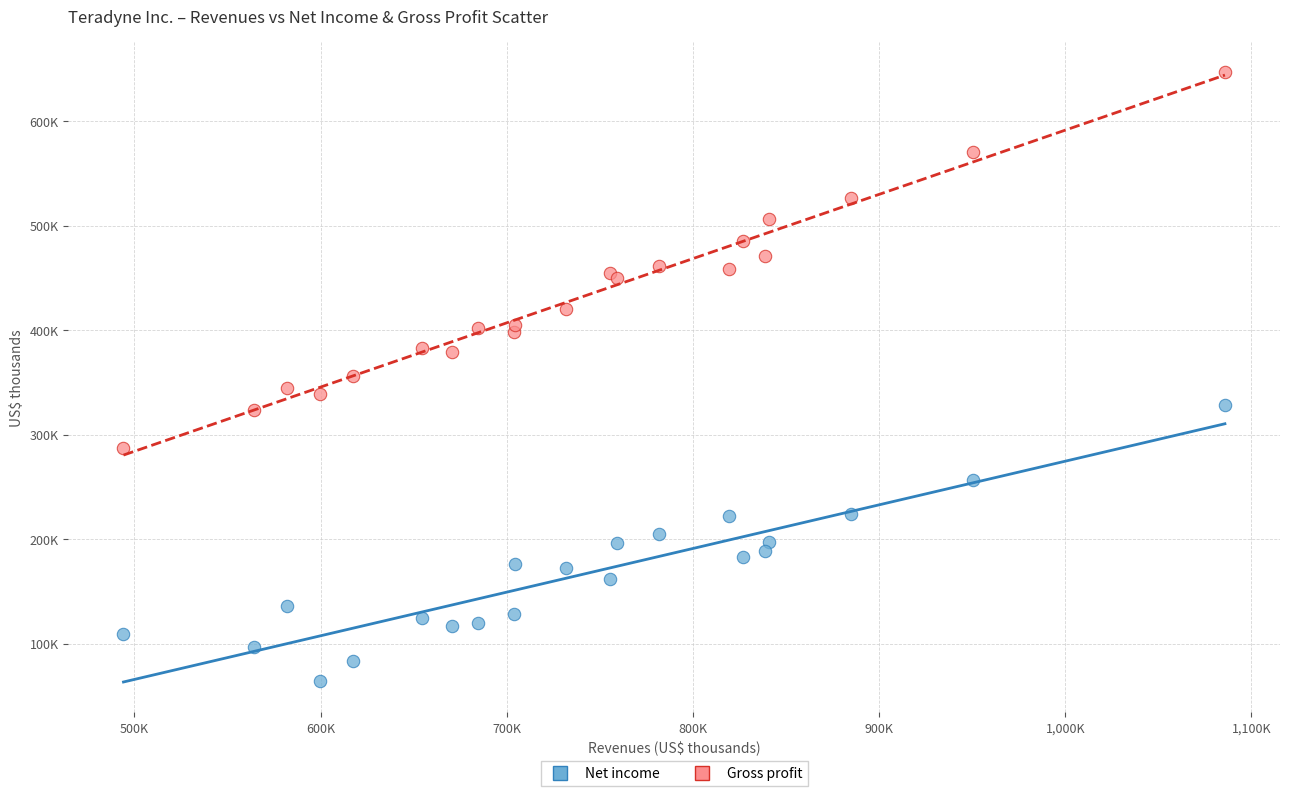

Which series has the largest Y range (max minus min)?

Gross profit